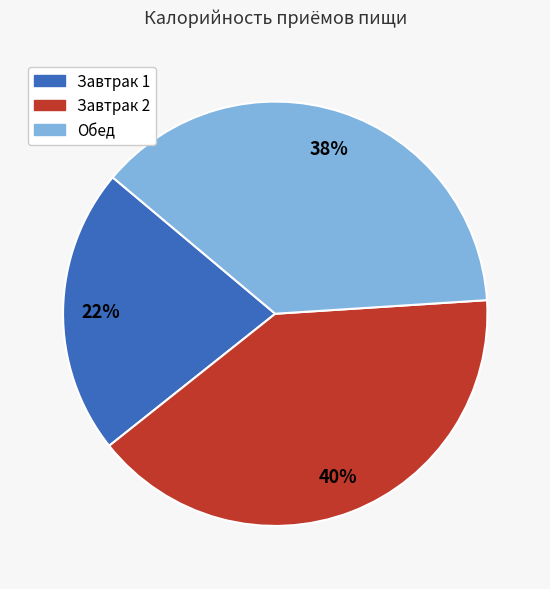

Between Завтрак 2 and Завтрак 1, which is larger?

Завтрак 2